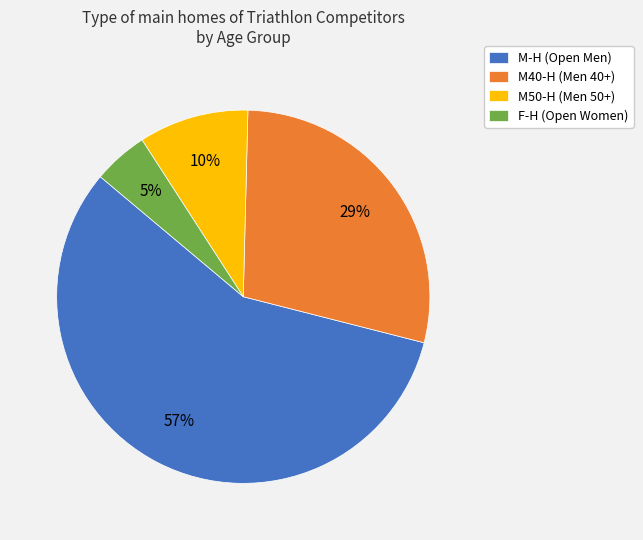

Does M-H account for over 50% of the chart?

Yes